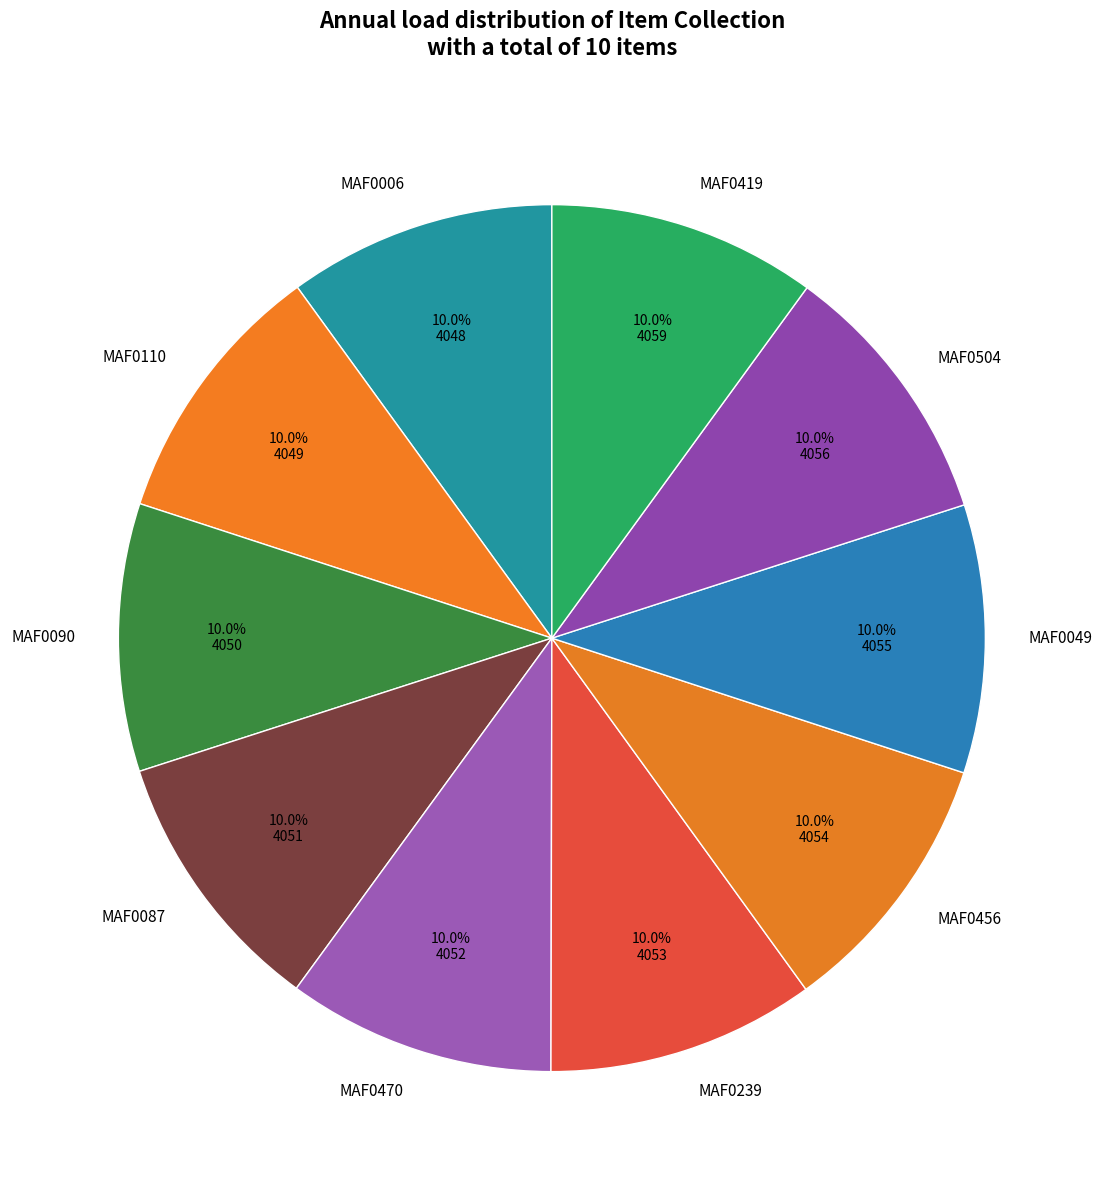

The MAF0239 slice represents 4% of the pie. True or false?

False